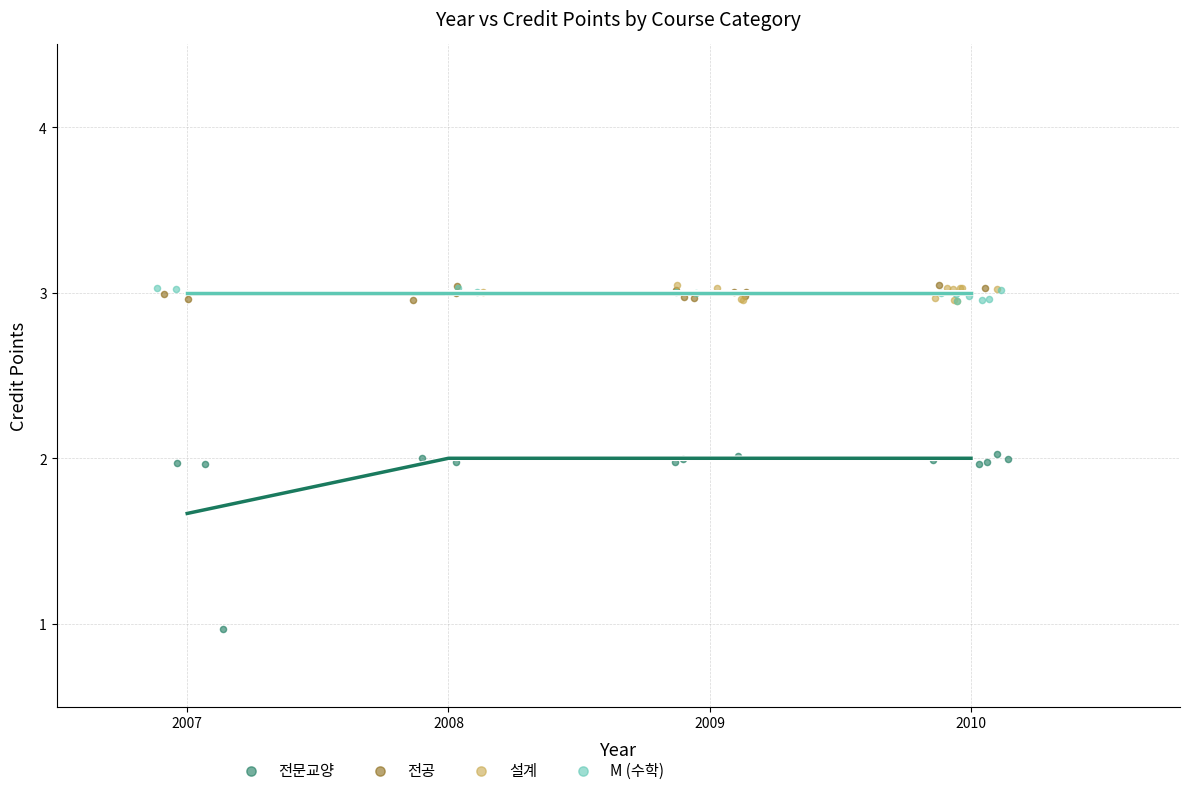

Which series has the largest Y range (max minus min)?

전문교양